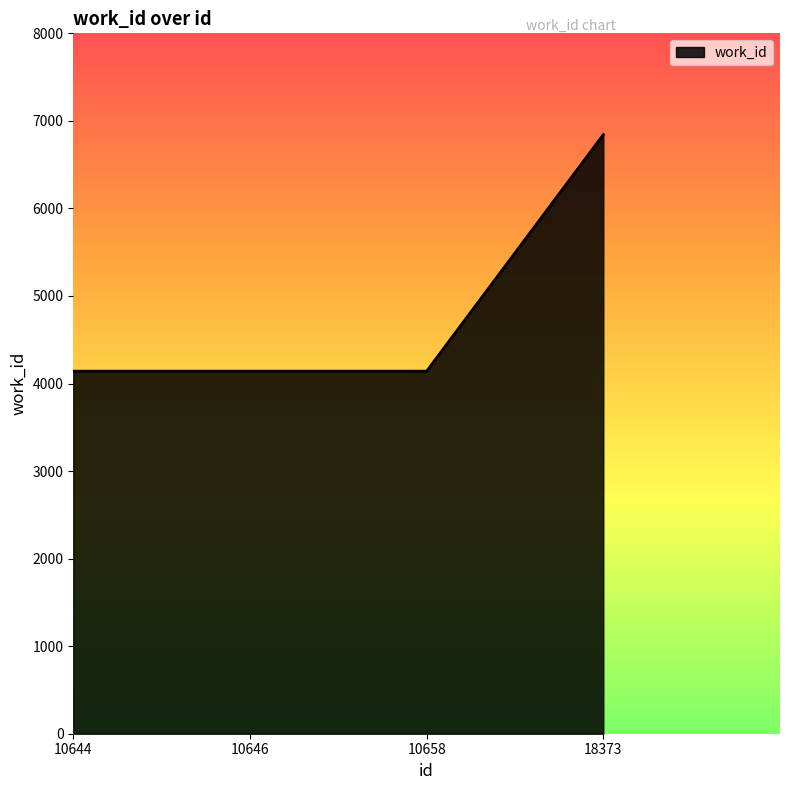

What is the smallest value displayed?

4141